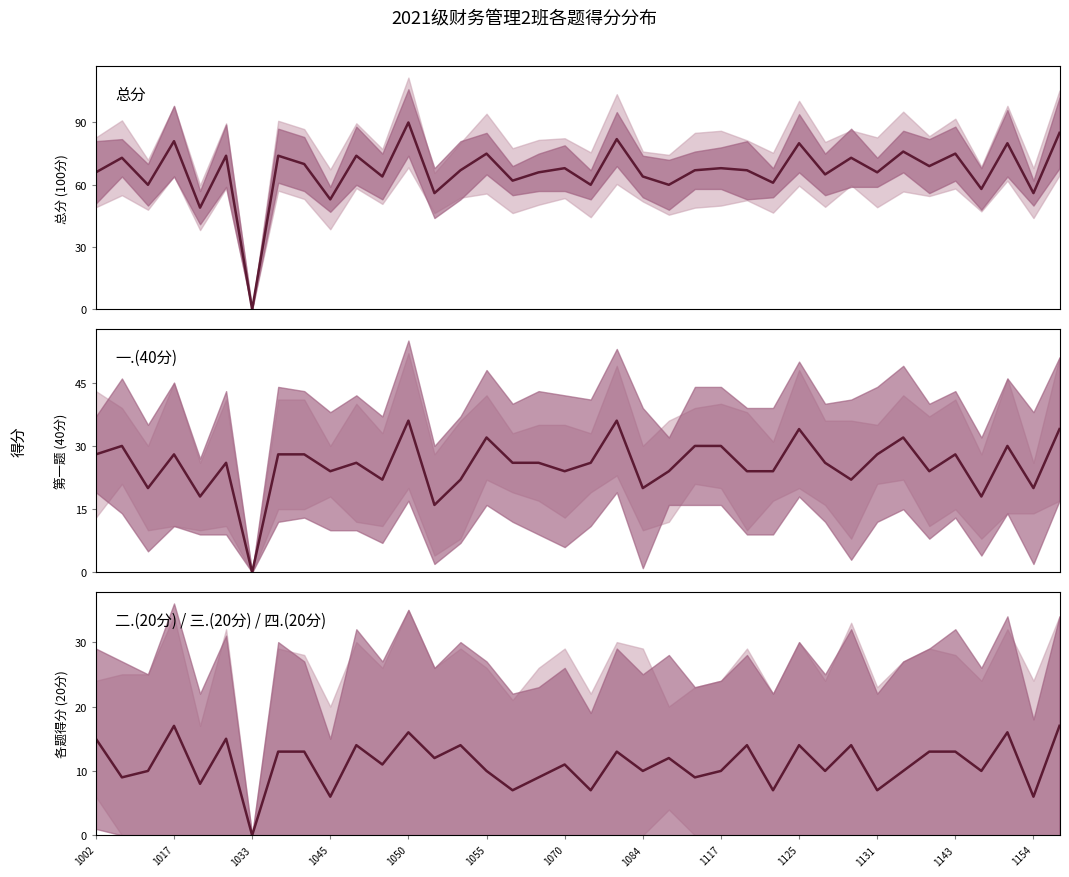

Reading left to right, list all the values displayed in this chart.

总分: 66	73	60	81	49	74	0	74	70	53	74	64	90	56	67	75	62	66	68	60	82	64	60	67	68	67	61	80	65	73	66	76	69	75	58	80	56	85
一.(40分): 28	30	20	28	18	26	0	28	28	24	26	22	36	16	22	32	26	26	24	26	36	20	24	30	30	24	24	34	26	22	28	32	24	28	18	30	20	34
二.(20分) / 三.(20分) / 四.(20分): 15	9	10	17	8	15	0	13	13	6	14	11	16	12	14	10	7	9	11	7	13	10	12	9	10	14	7	14	10	14	7	10	13	13	10	16	6	17